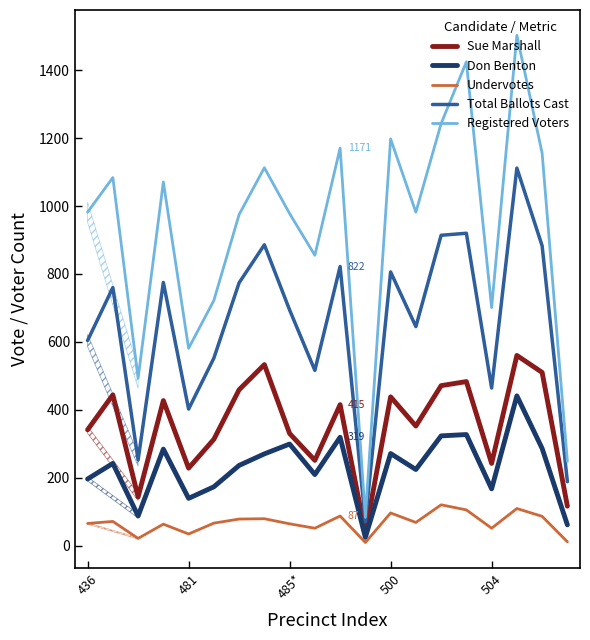

Rank the series by their maximum value, from lowest to highest.

Undervotes, Don Benton, Sue Marshall, Total Ballots Cast, Registered Voters